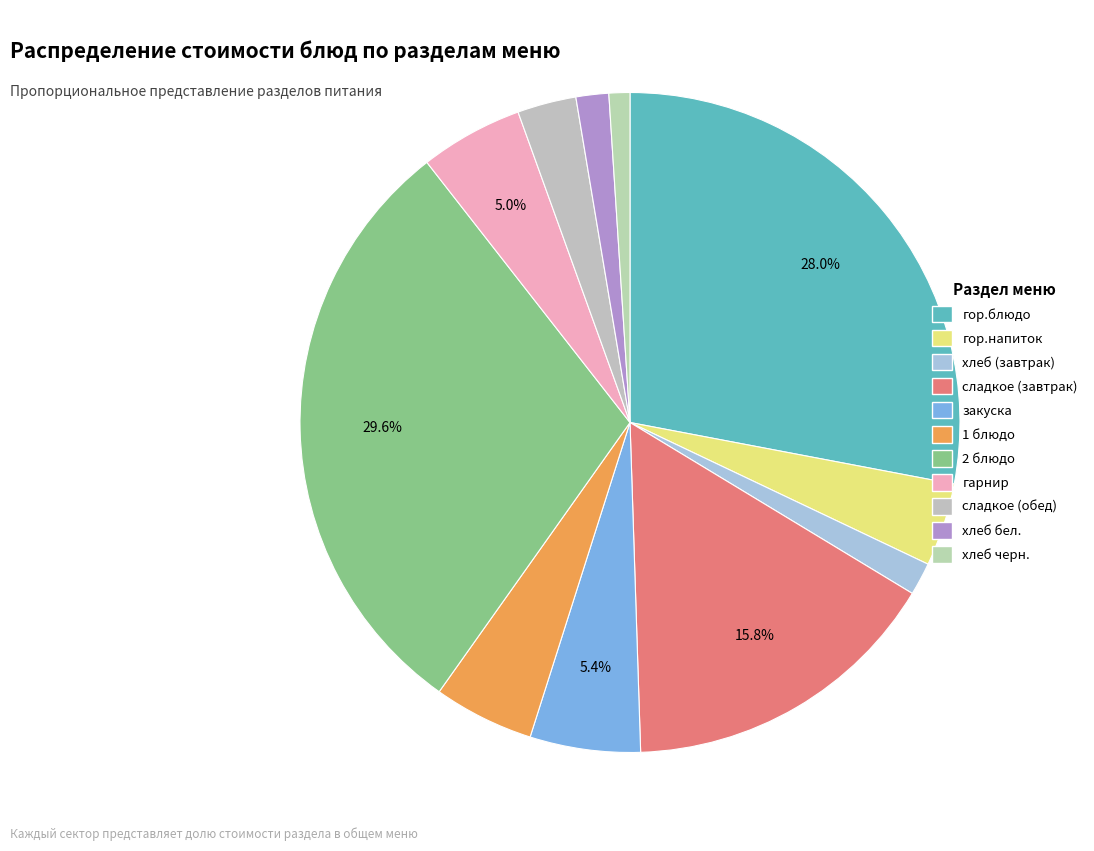

True or false: 1 блюдо accounts for 5% of the total.

True